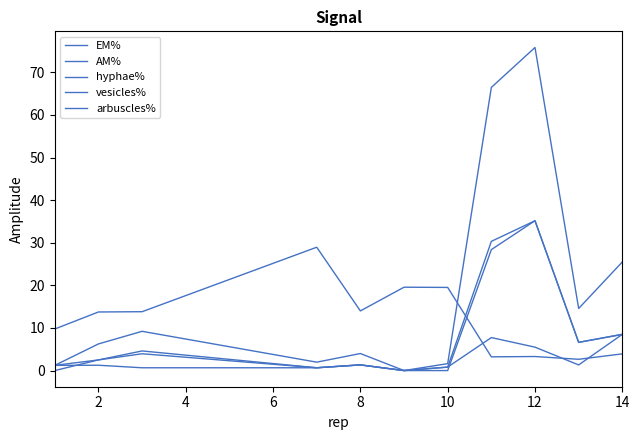

At which category does AM% reach its first local peak?

4